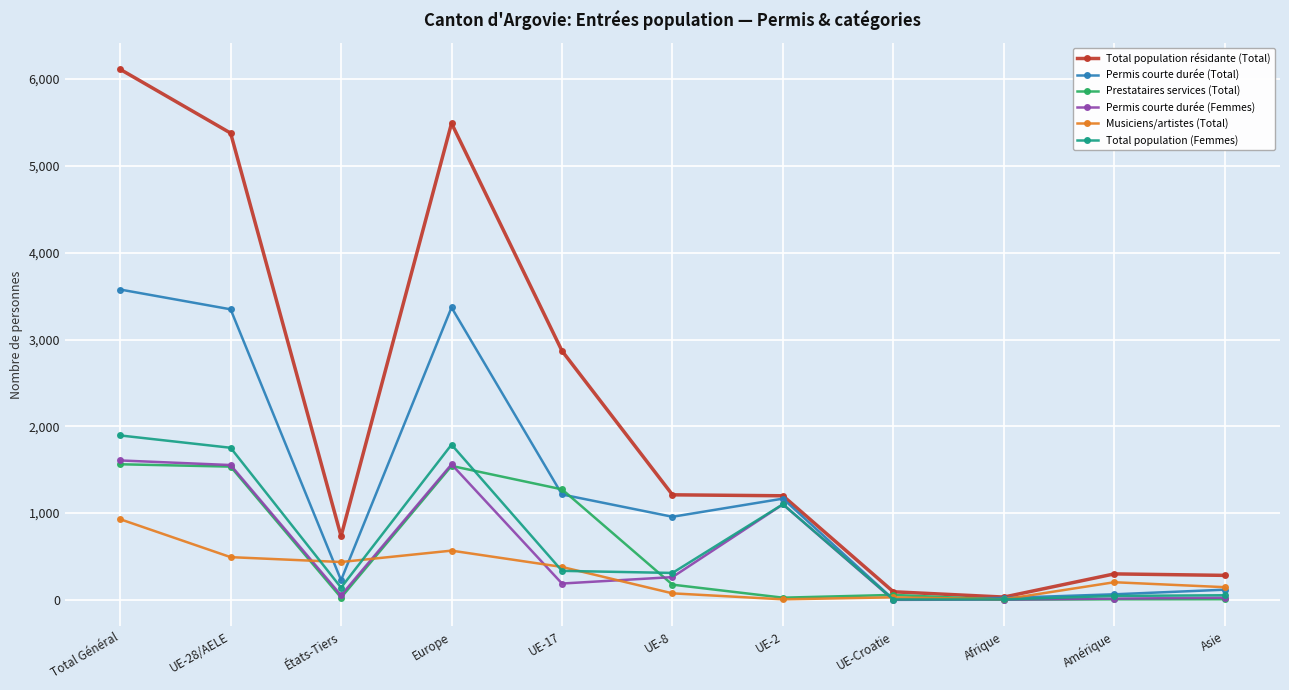

What is the difference between the second highest and minimum values in the Total population (Femmes) series?

1784